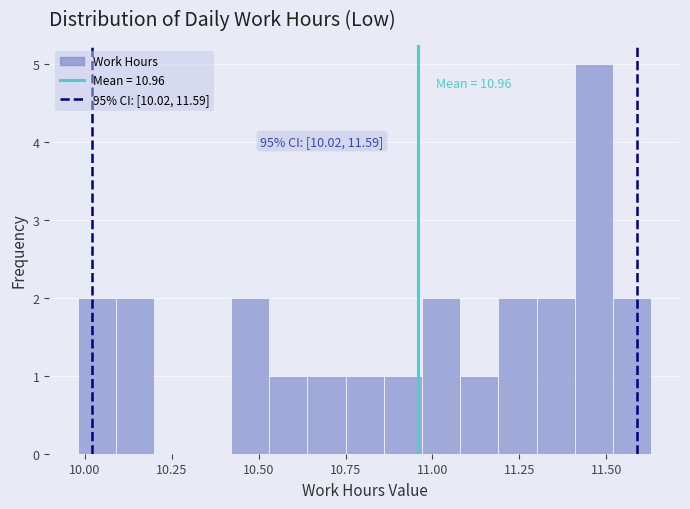

Around what value on the x-axis is the tallest bar? Give the approximate position of its centre, as read against the axis.

11.45